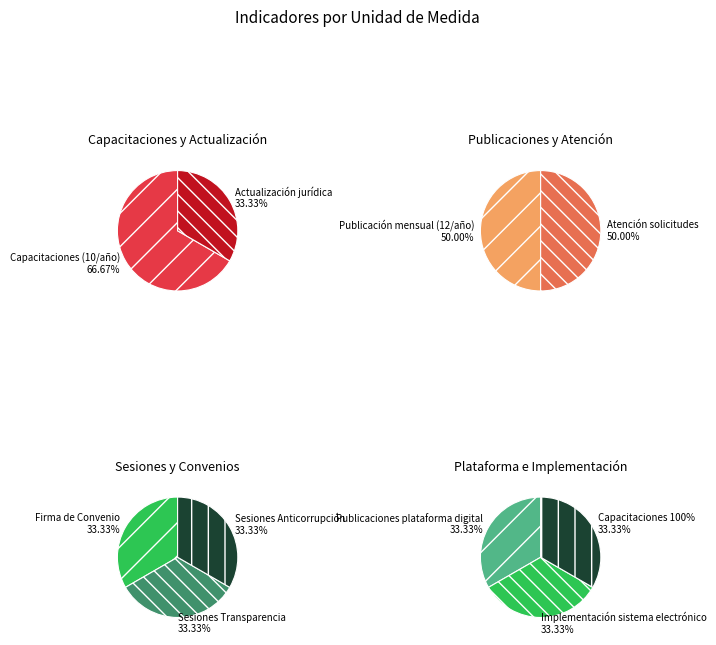

How many slices are in this pie chart?

10